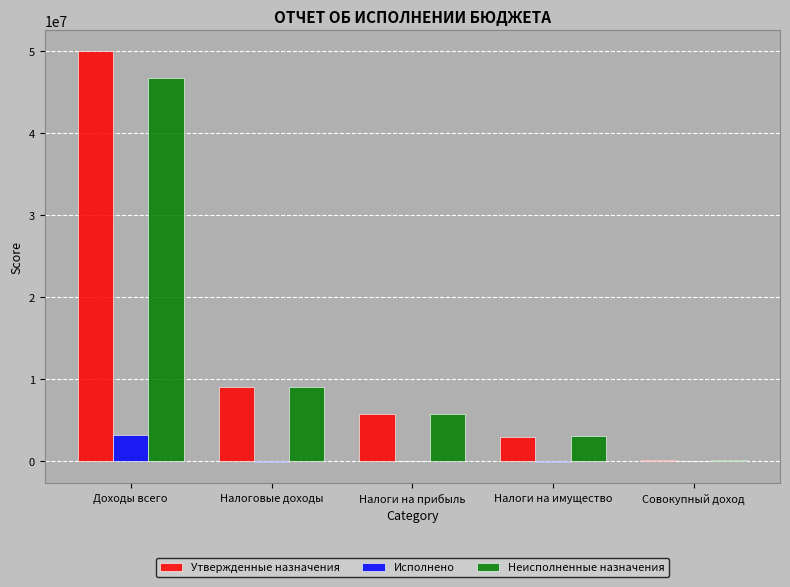

How many distinct data groups are displayed?

3